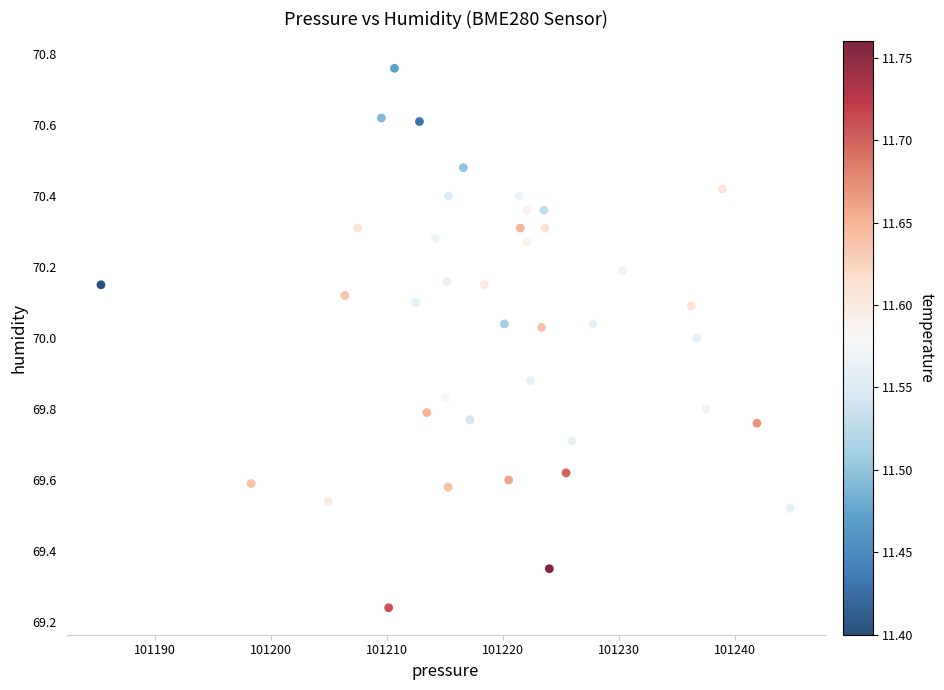

What is the range of Y values (max minus min)?

1.5